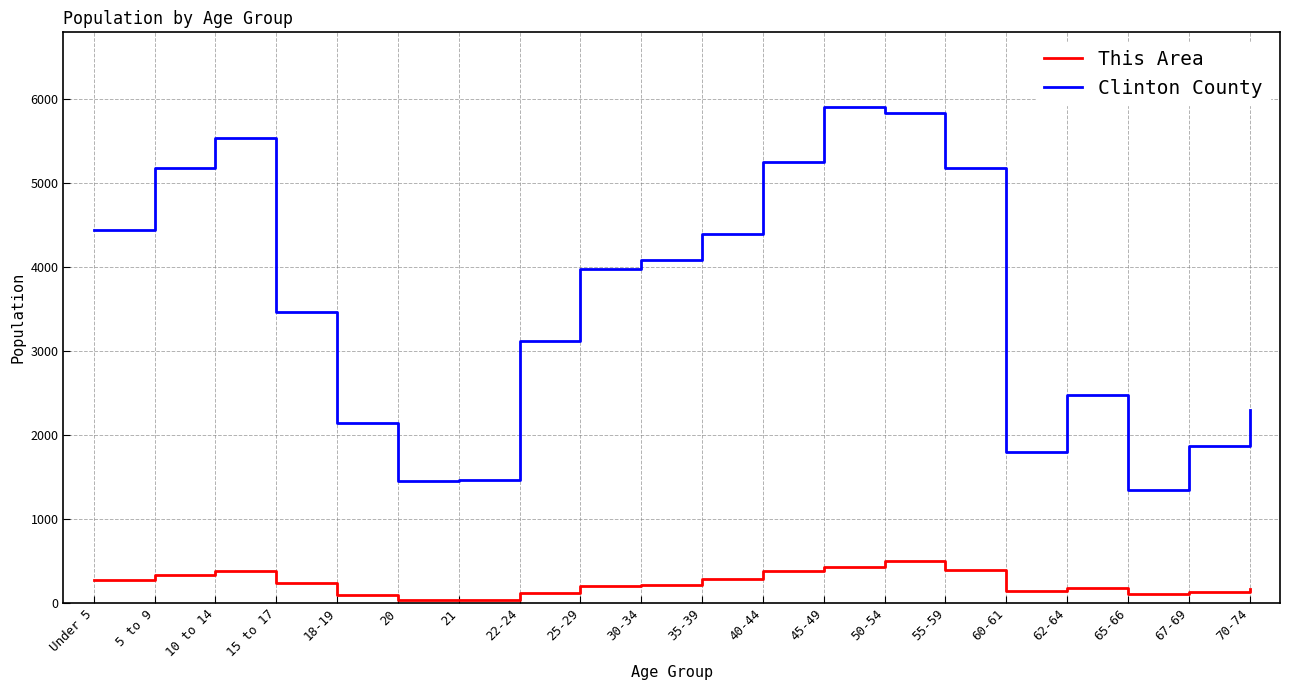

What are all the series names shown in the legend?

This Area, Clinton County